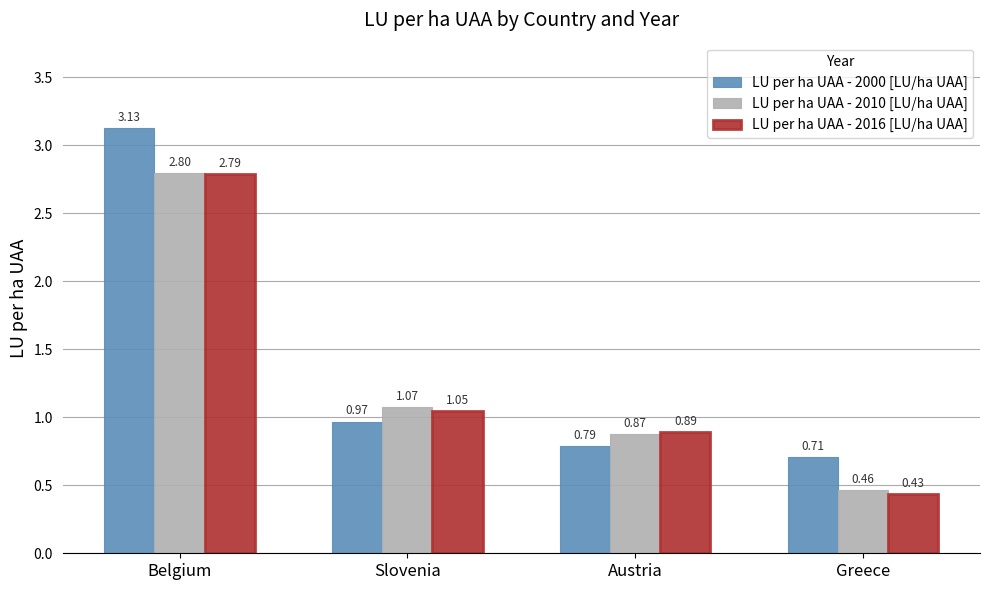

At which label does LU per ha UAA - 2016 [LU/ha UAA] reach its peak?

Belgium